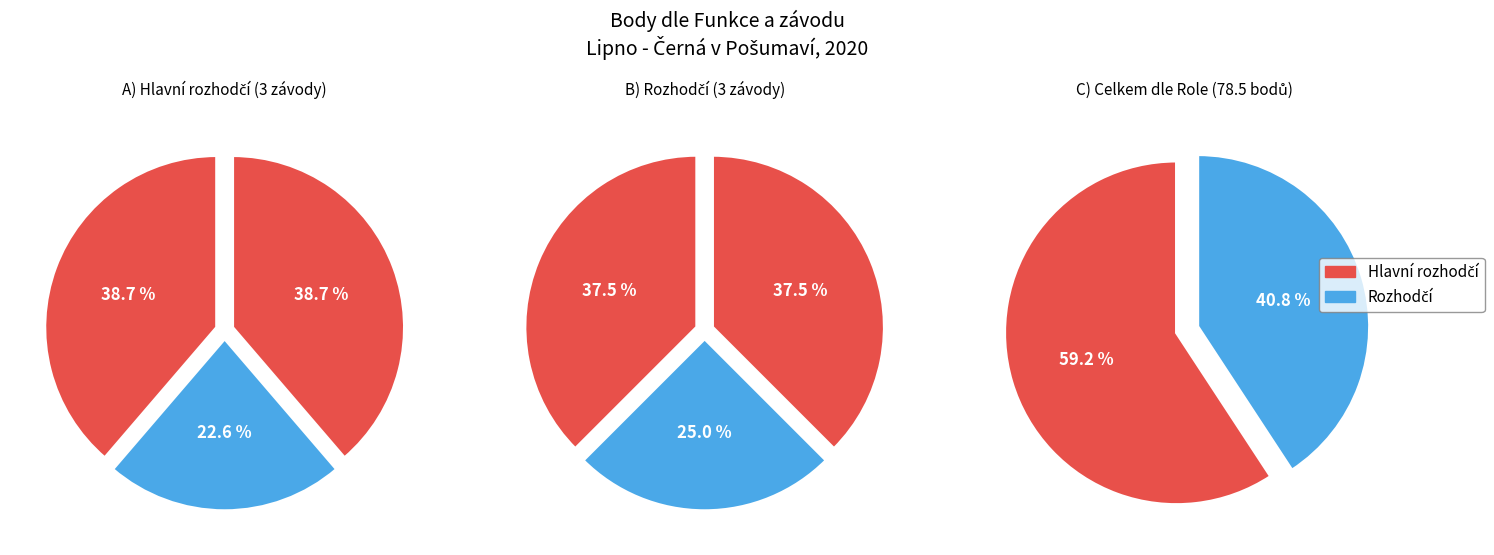

Is the sum of 201329 and 201328 greater than half?

Yes